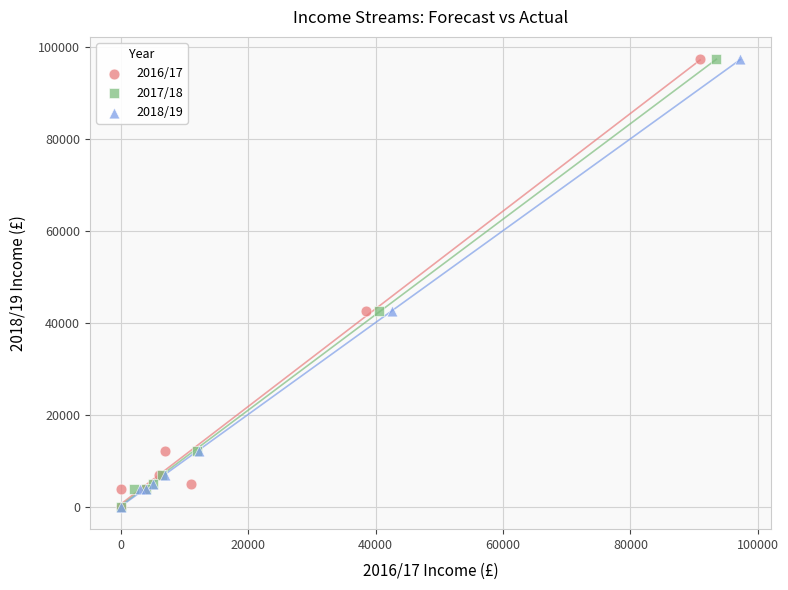

What are all the series names shown in the legend?

2016/17, 2017/18, 2018/19